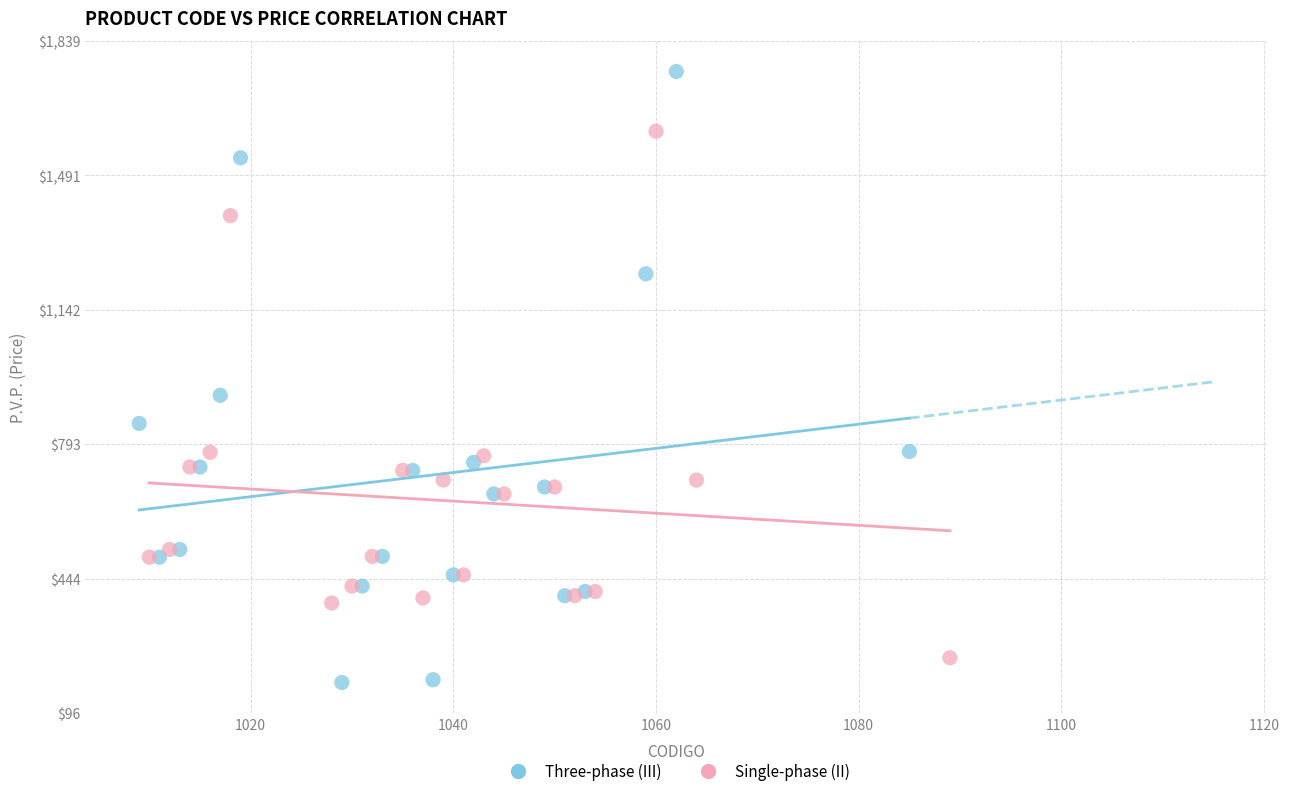

Which series reaches the maximum Y coordinate?

Three-phase (III)